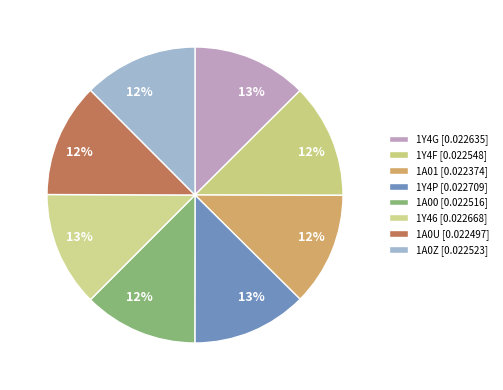

What percentage is the 1A0Z slice, to the nearest percent?

12%